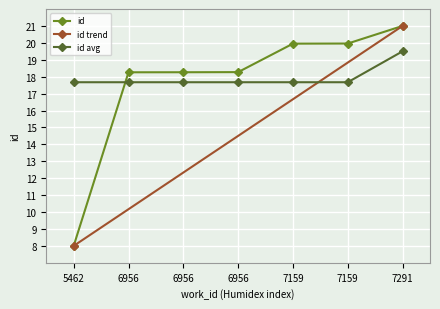

At which category does the chart reach its peak across all series?

7291